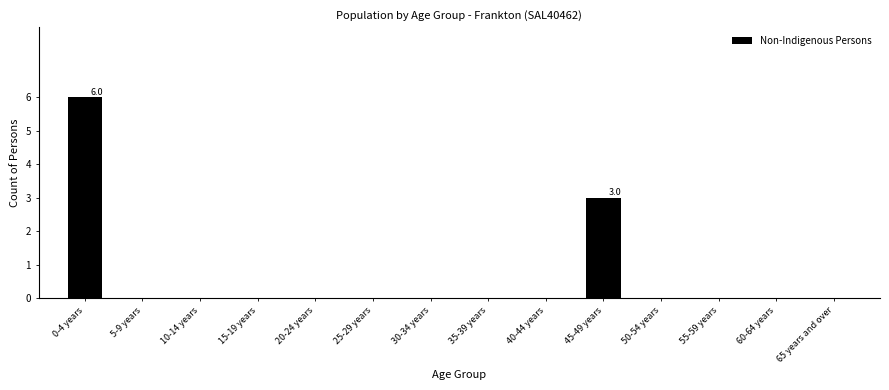

Reading left to right, extract all data points from this chart.

0-4 years=6	5-9 years=0	10-14 years=0	15-19 years=0	20-24 years=0	25-29 years=0	30-34 years=0	35-39 years=0	40-44 years=0	45-49 years=3	50-54 years=0	55-59 years=0	60-64 years=0	65 years and over=0